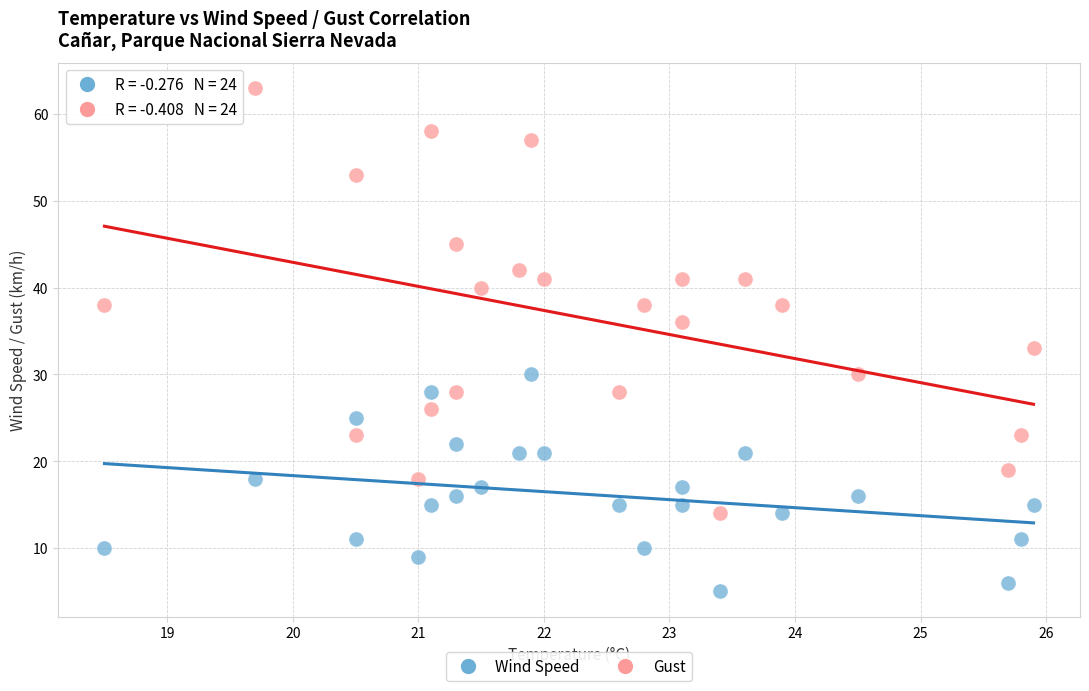

Which series has the largest Y range (max minus min)?

Gust